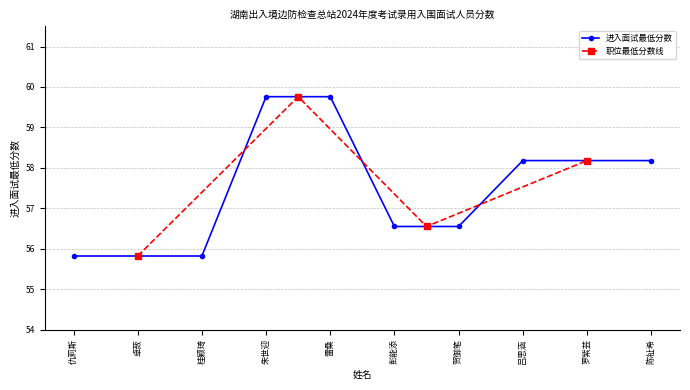

Reading right to left, extract all data points from this chart.

58.2	58.2	58.2	56.5	56.5	59.8	59.8	55.8	55.8	55.8